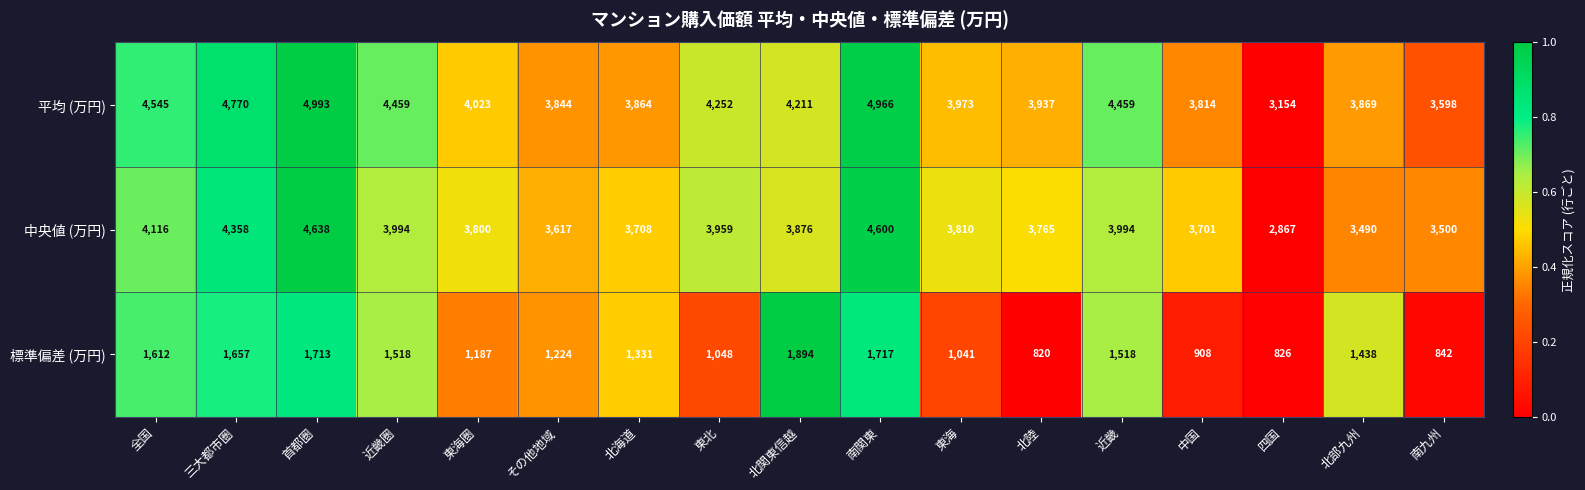

What is the sum of the 平均 (万円) values at 北関東信越 and 近畿圏?

8670